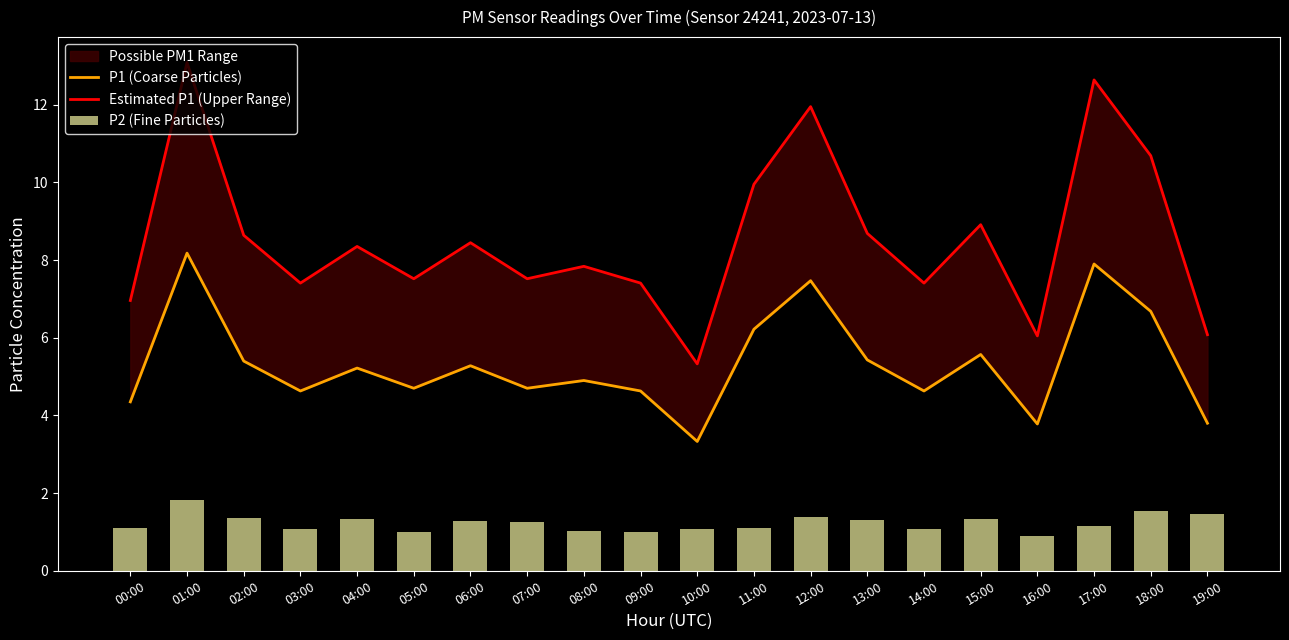

Does the chart contain stacked bars?

No